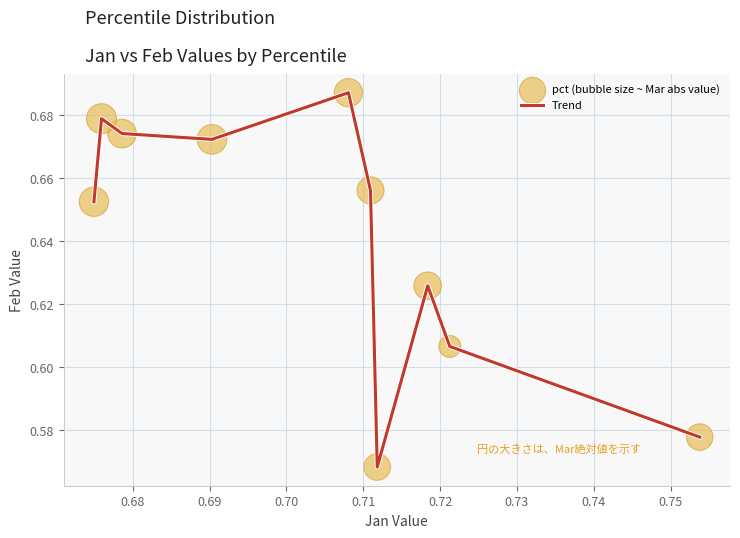

Does the chart have visible grid lines?

Yes